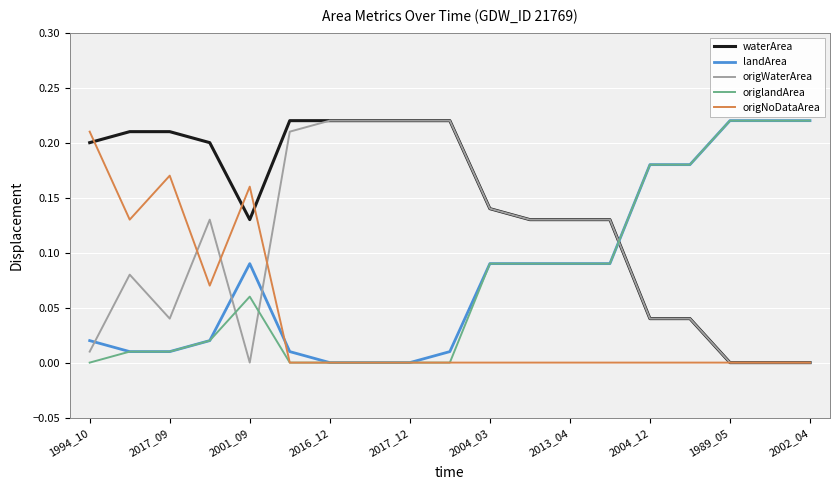

What is the sum of all waterArea values?

2.7